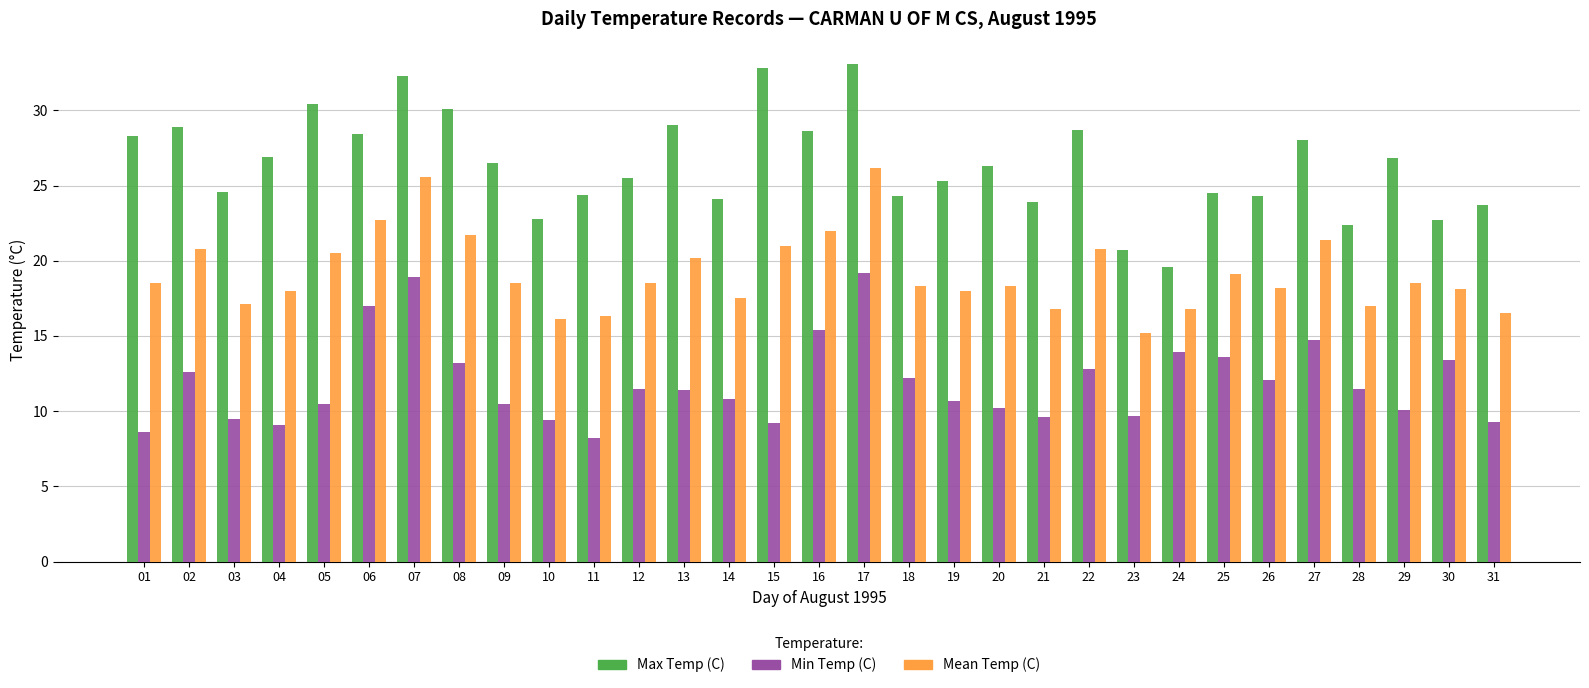

What is the difference between the highest and lowest values at 07?

13.4